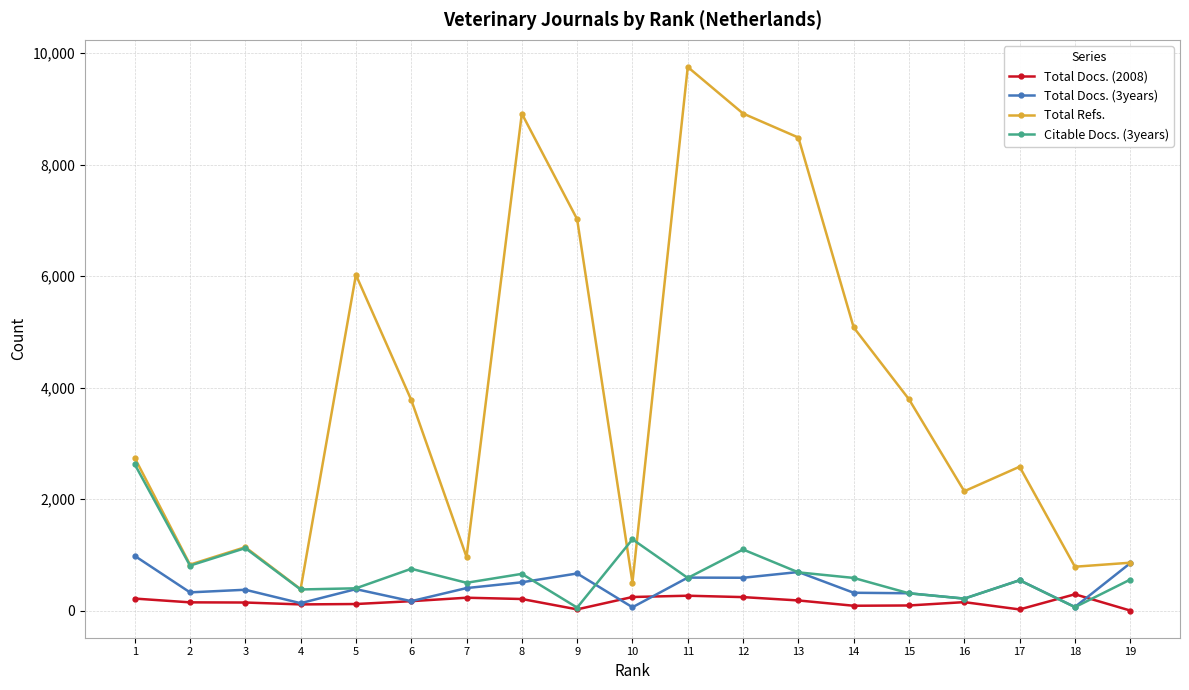

How many values in the Total Docs. (2008) series are below 151?

9